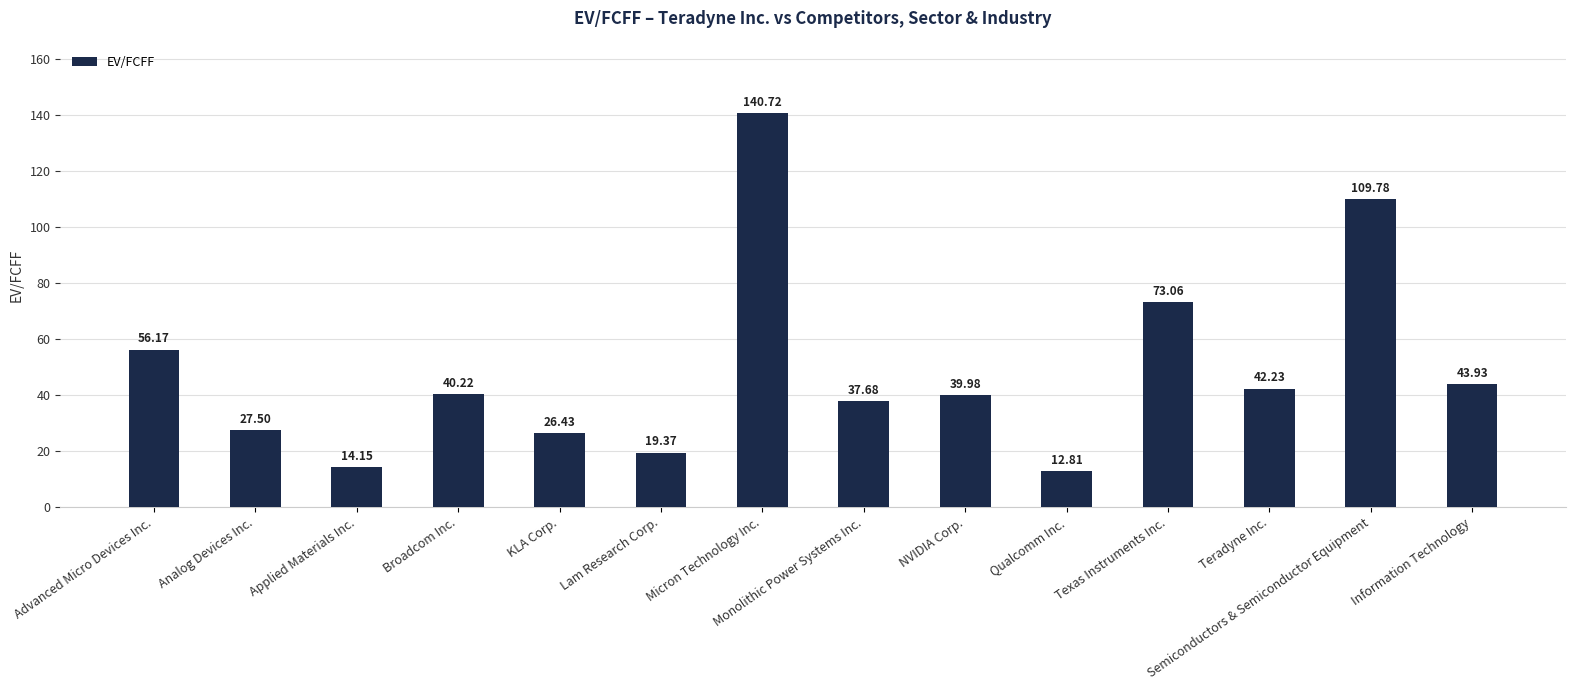

Is it true that the value at Texas Instruments Inc. is 19.7?

False